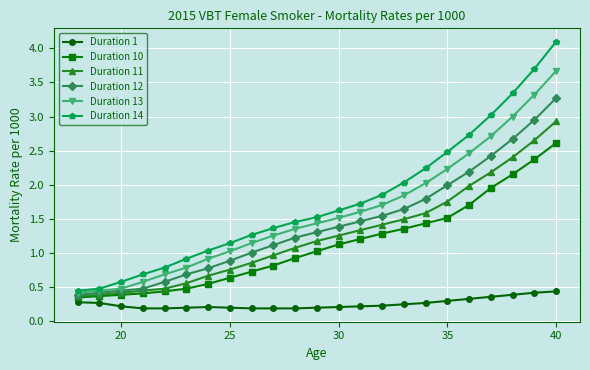

Rank the series by their maximum value, from lowest to highest.

Duration 1, Duration 10, Duration 11, Duration 12, Duration 13, Duration 14